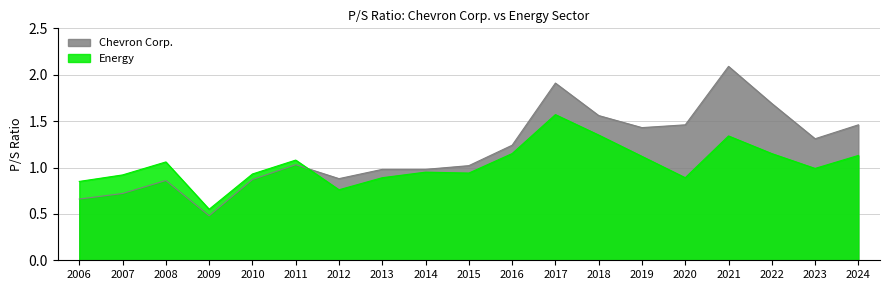

List the labels in order of Chevron Corp. value, largest first.

2021, 2017, 2022, 2018, 2020, 2024, 2019, 2023, 2016, 2011, 2015, 2013, 2014, 2012, 2010, 2008, 2007, 2006, 2009